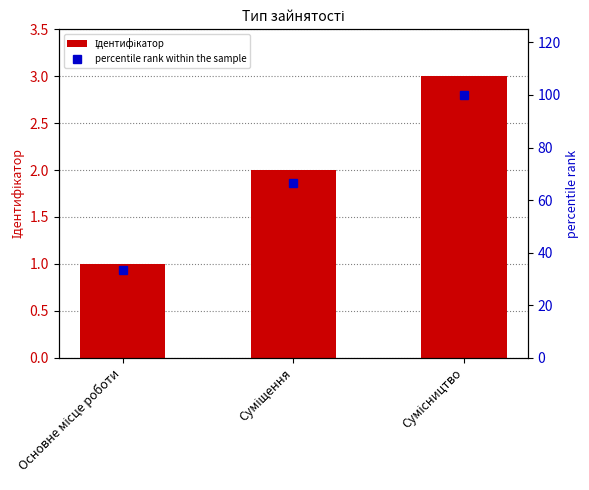

At which category is the sum across all series the highest?

Сумісництво